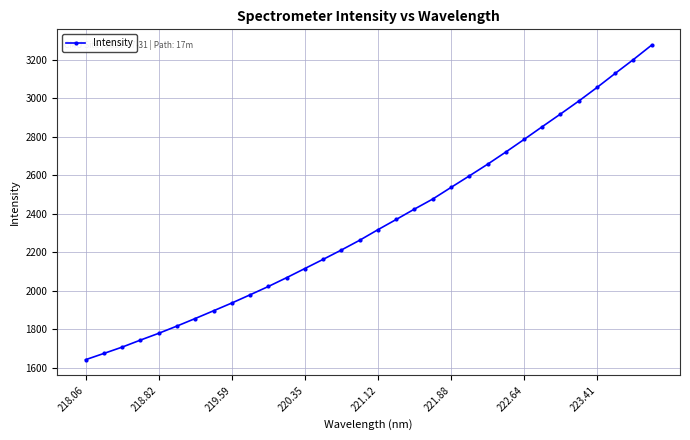

How many data points are above 2318?

16